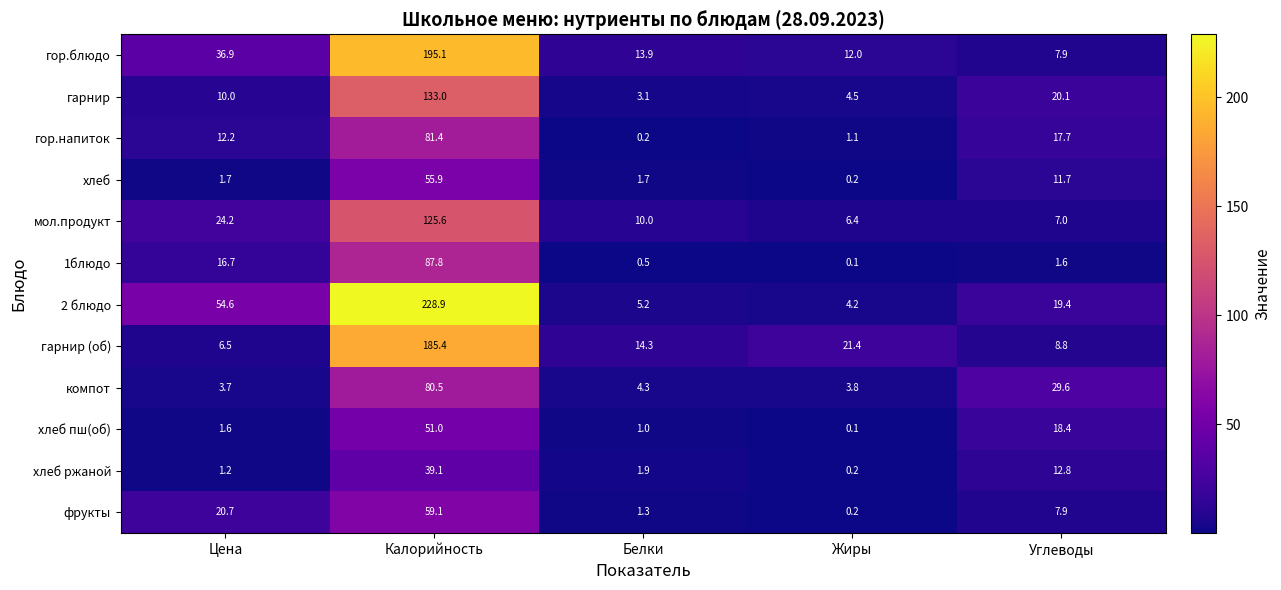

Which category has the highest value across all series?

Калорийность